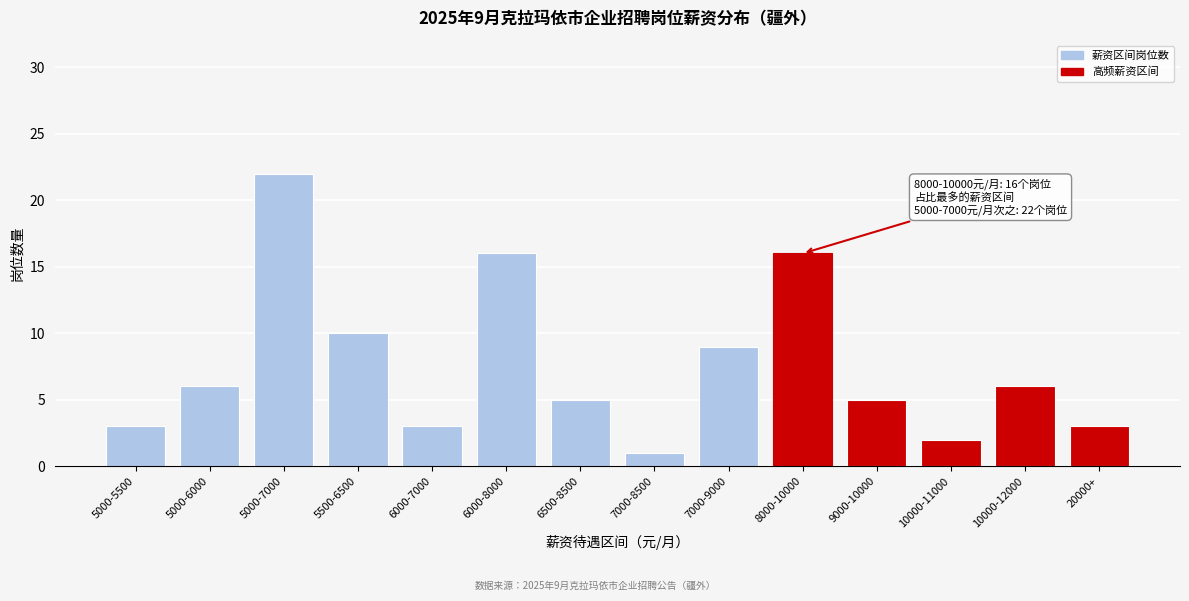

Reading right to left, extract all data points from this chart.

3	6	2	5	16	9	1	5	16	3	10	22	6	3